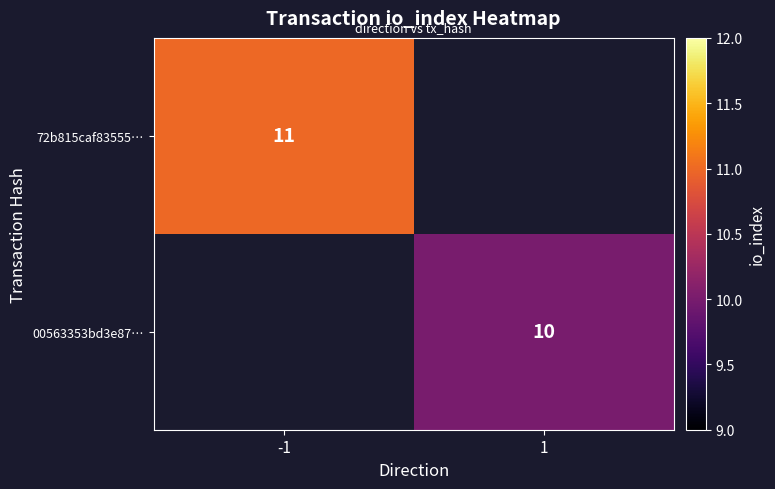

How many data points does each series have?

2